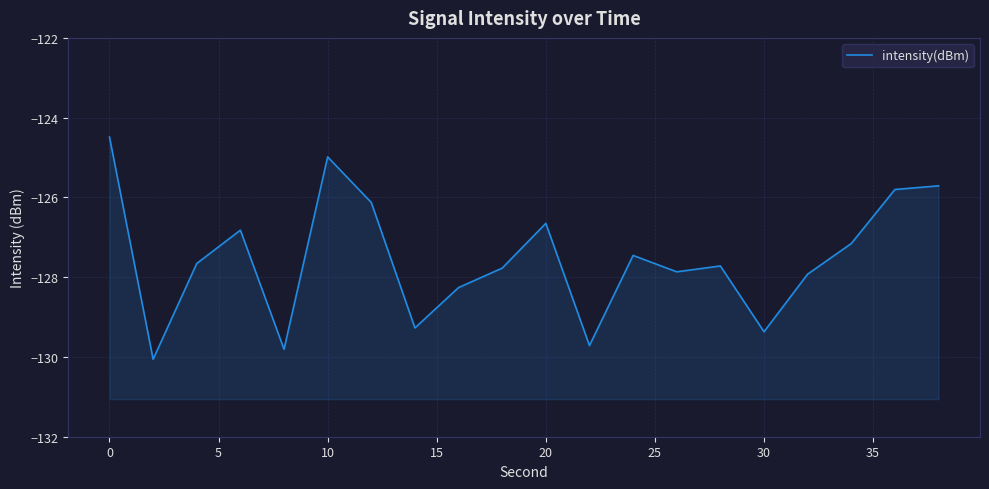

What is the value of the 20th point from the left?

-125.7